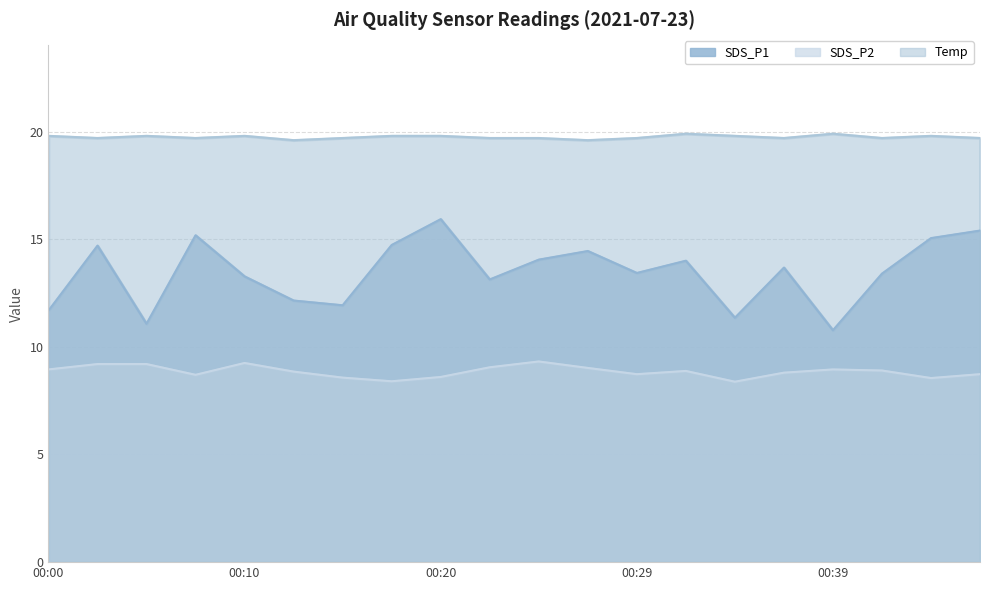

How many values in the SDS_P1 series exceed 13?

14